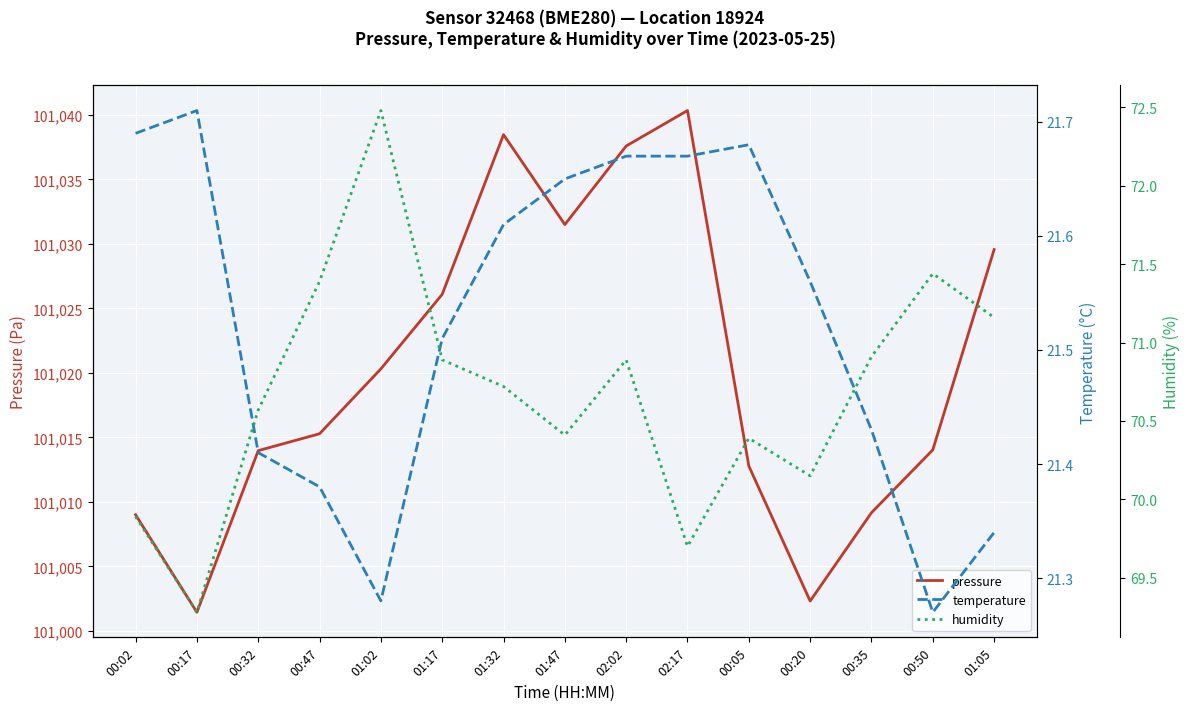

True or false: humidity and temperature intersect in this chart.

False